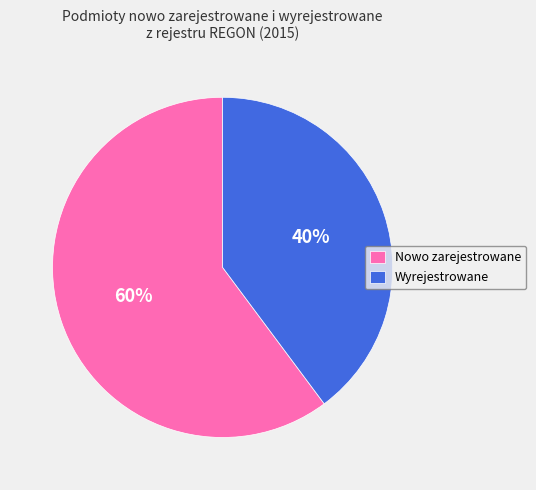

To the nearest percent, what portion does Nowo zarejestrowane represent?

60%